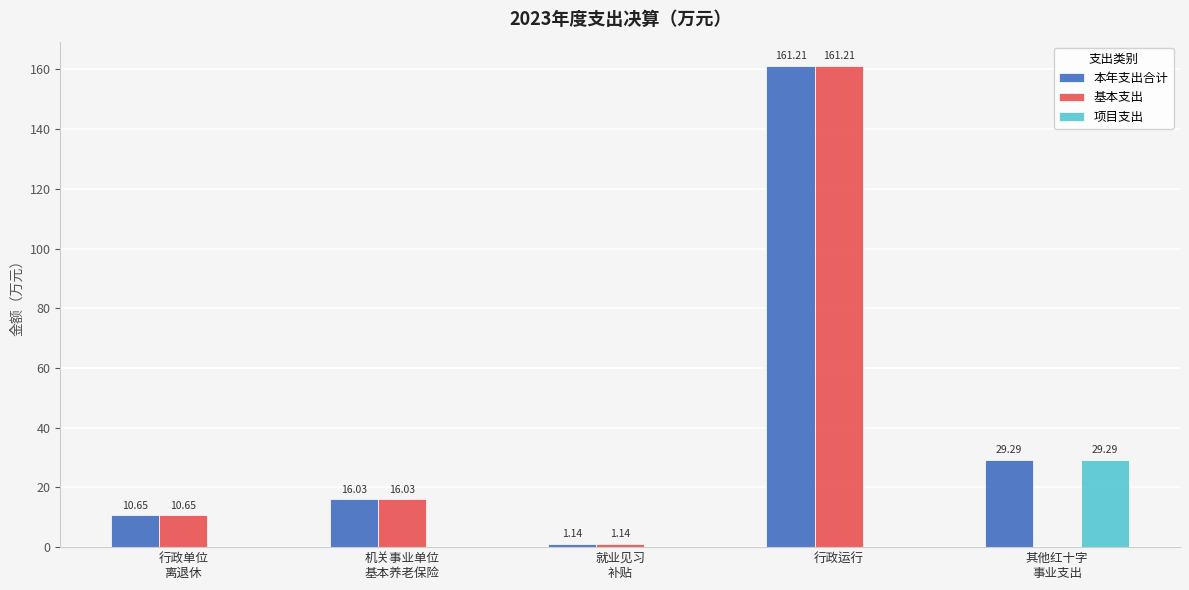

How many data points in 本年支出合计 are above 16?

3